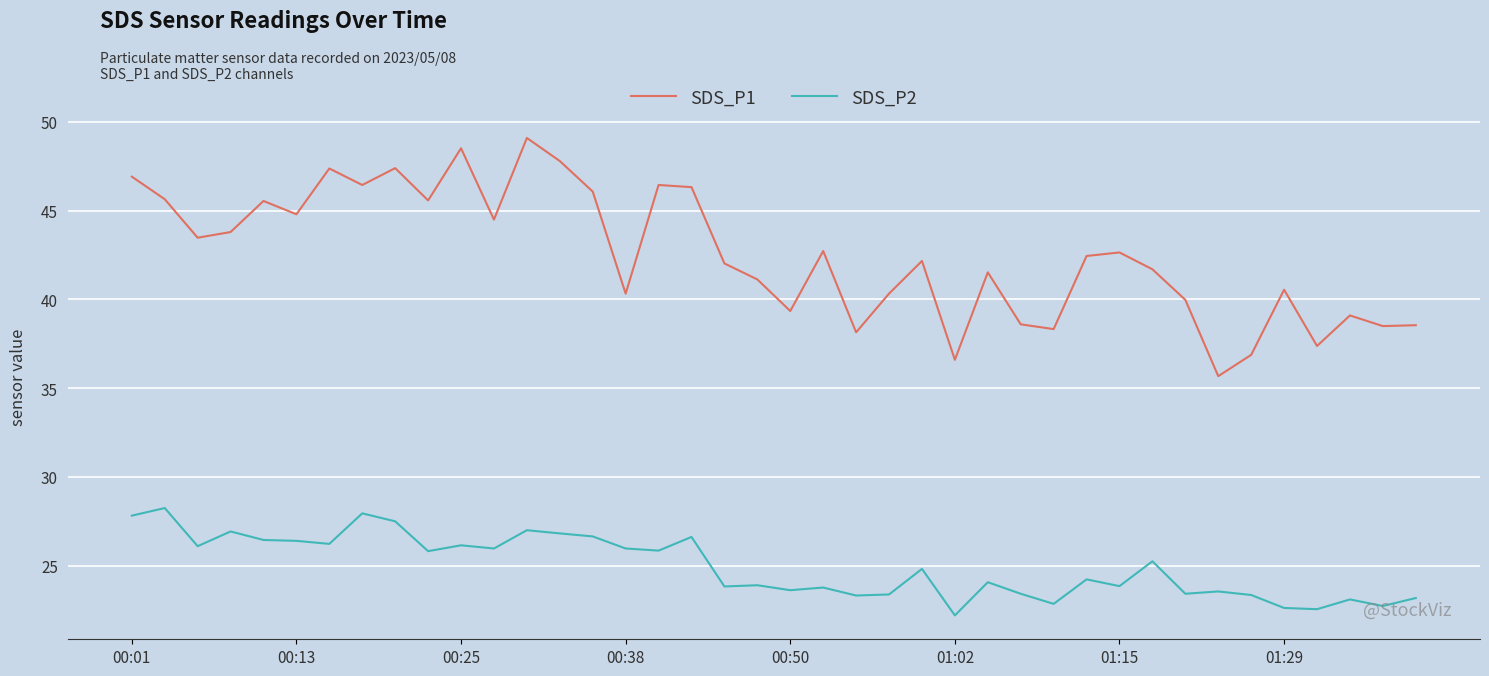

True or false: SDS_P1 and SDS_P2 cross at least once.

False